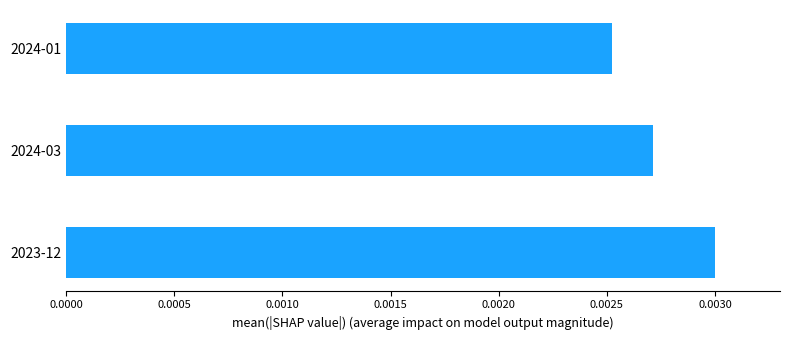

Are the bars grouped side by side (vs. stacked)?

No